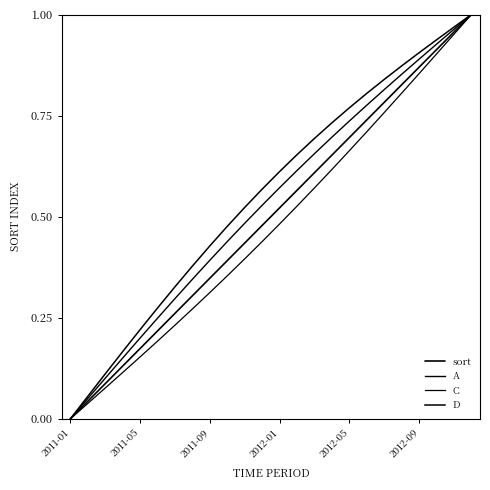

Is this an area chart (filled region under the line)?

No